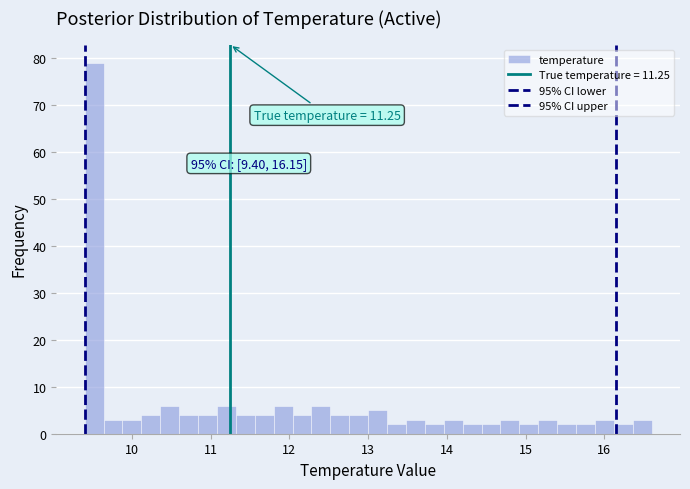

Around what value on the x-axis is the tallest bar? Give the approximate position of its centre, as read against the axis.

9.5